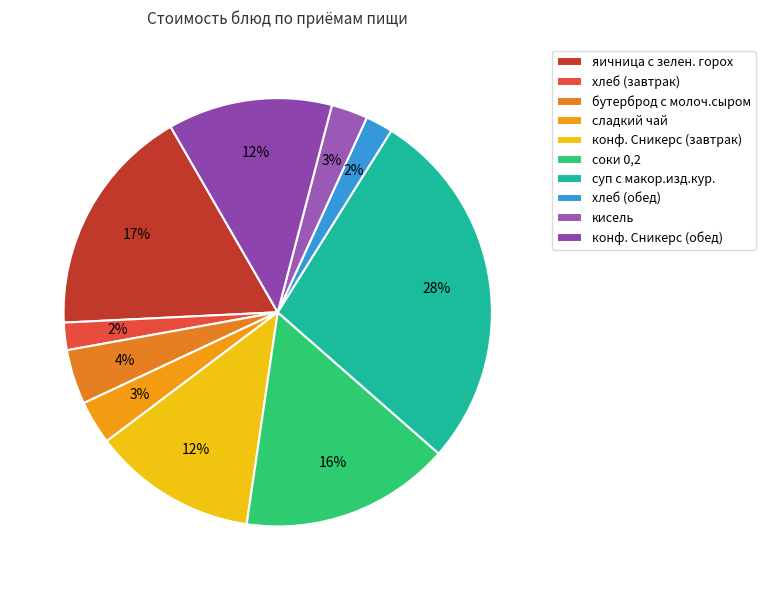

What percentage is the яичница с зелен. горох slice, to the nearest percent?

17%